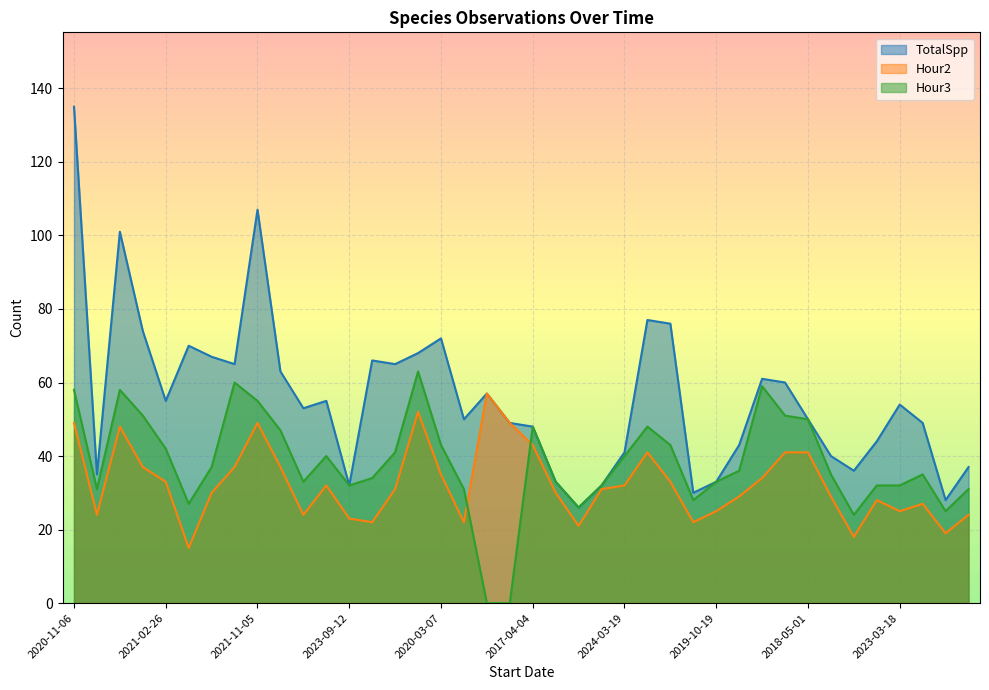

Is the value of TotalSpp at 2023-05-13 greater than the value of Hour2 at 2021-04-01?

Yes